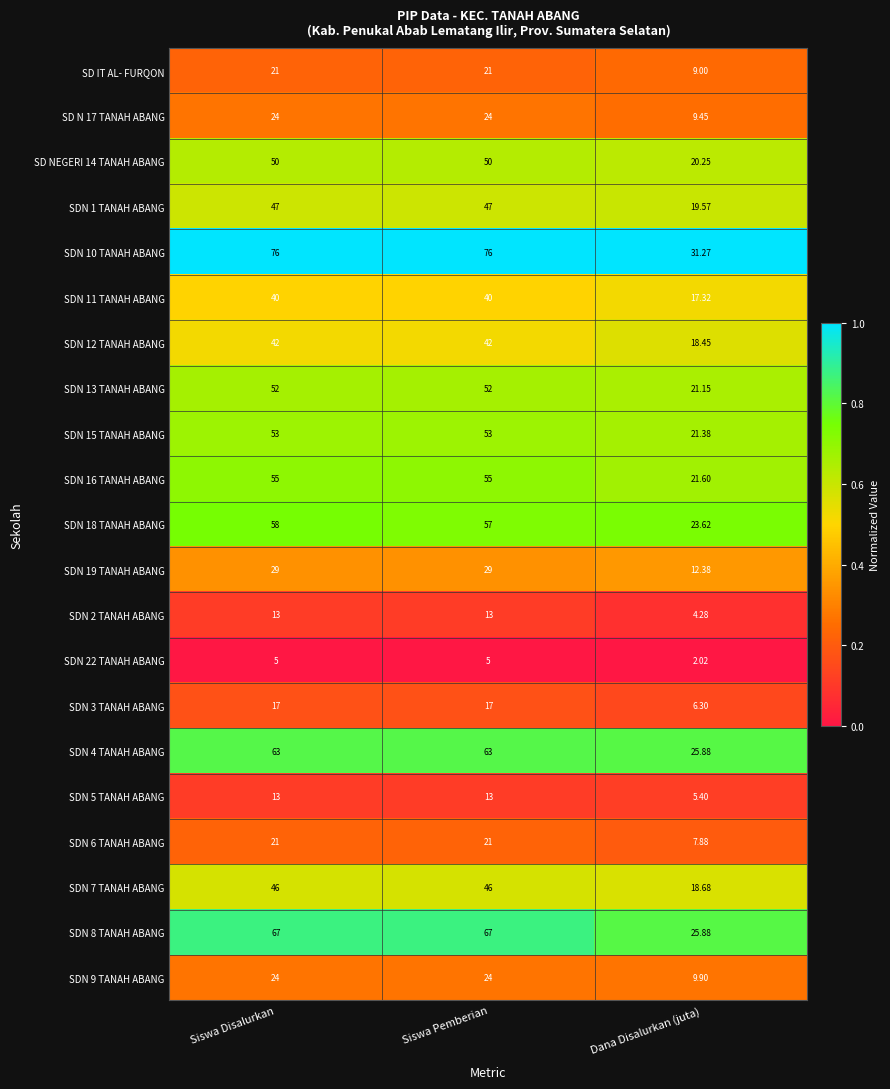

At which label does SDN 19 TANAH ABANG reach its minimum?

Dana Disalurkan (juta)